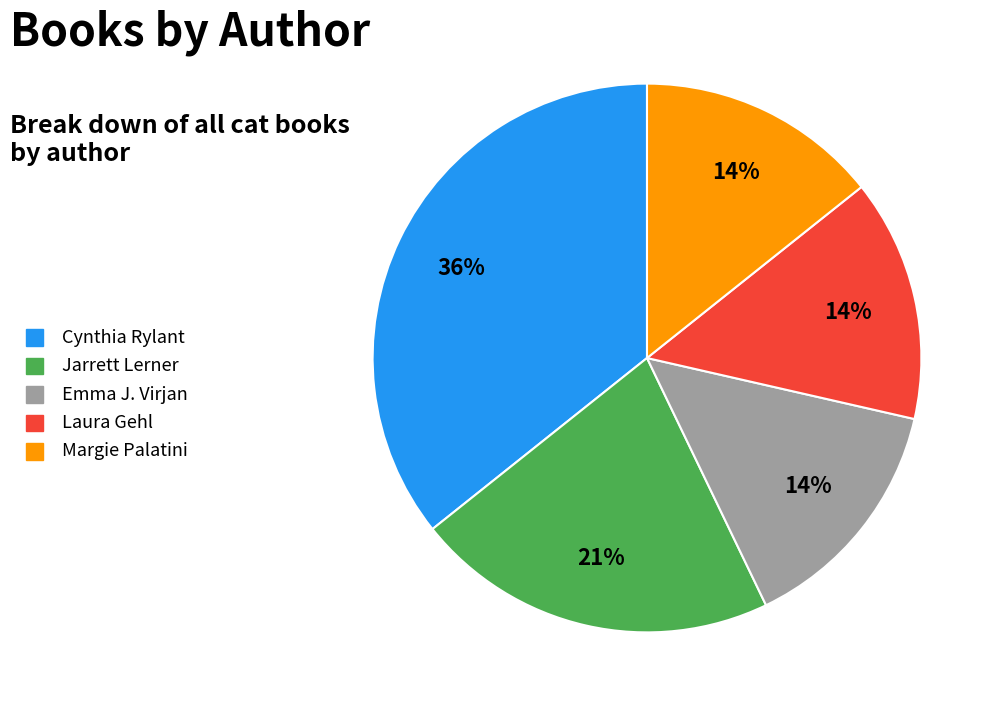

What is the largest slice in the pie chart?

Cynthia Rylant